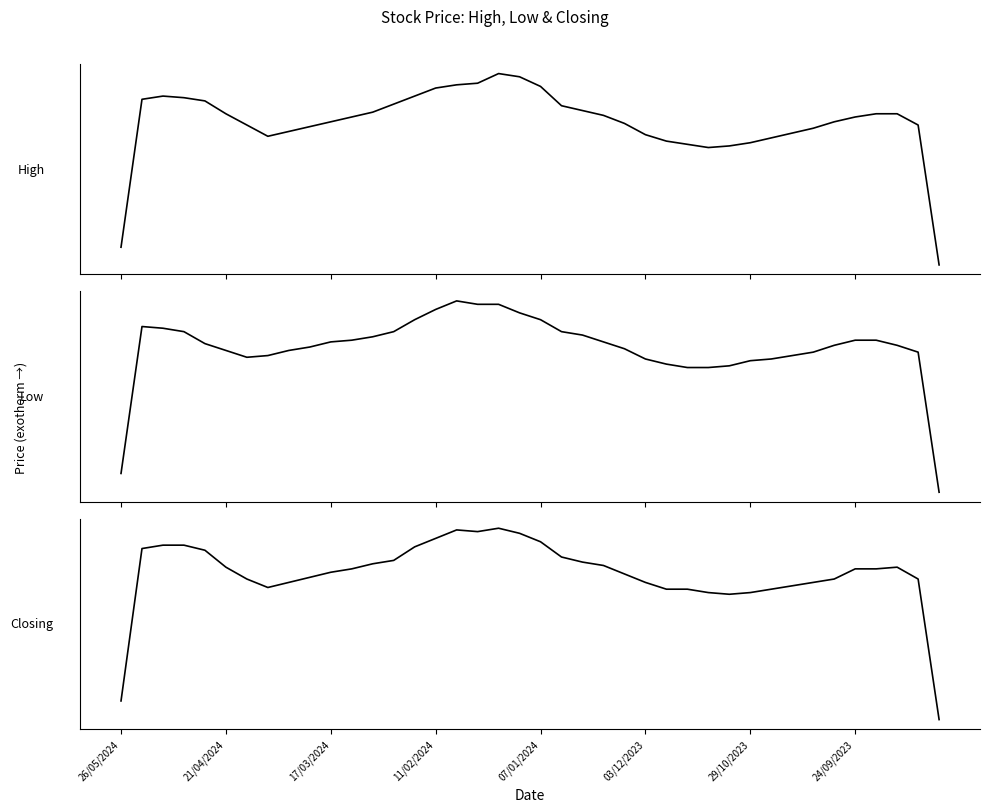

Count the number of data series in this chart.

3